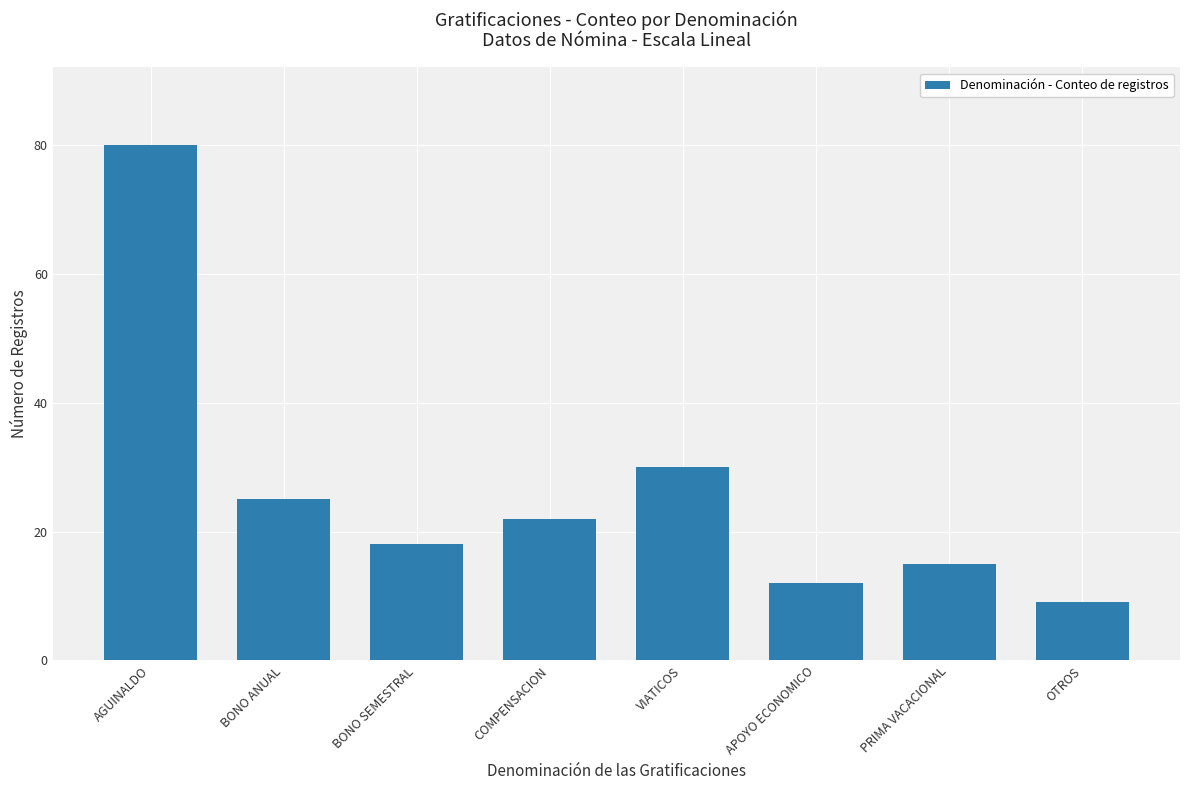

Between BONO SEMESTRAL and VIATICOS, which is larger?

VIATICOS